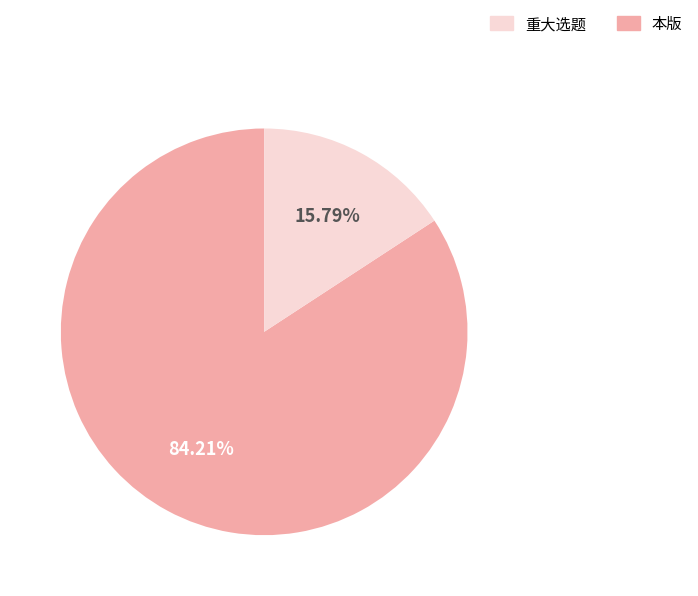

Is there a majority slice in this chart?

Yes